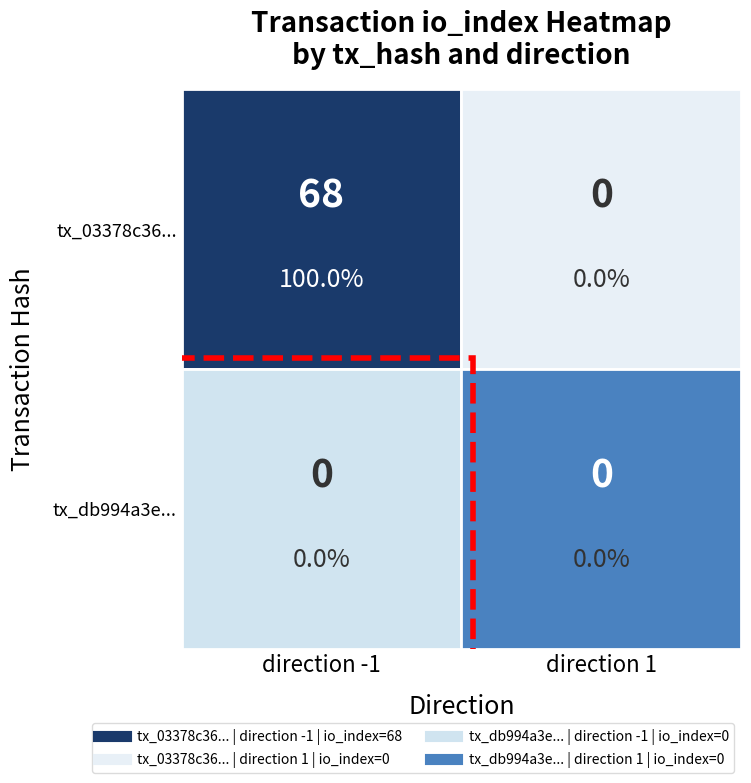

At which label does tx_db994a3e reach its minimum?

direction_-1